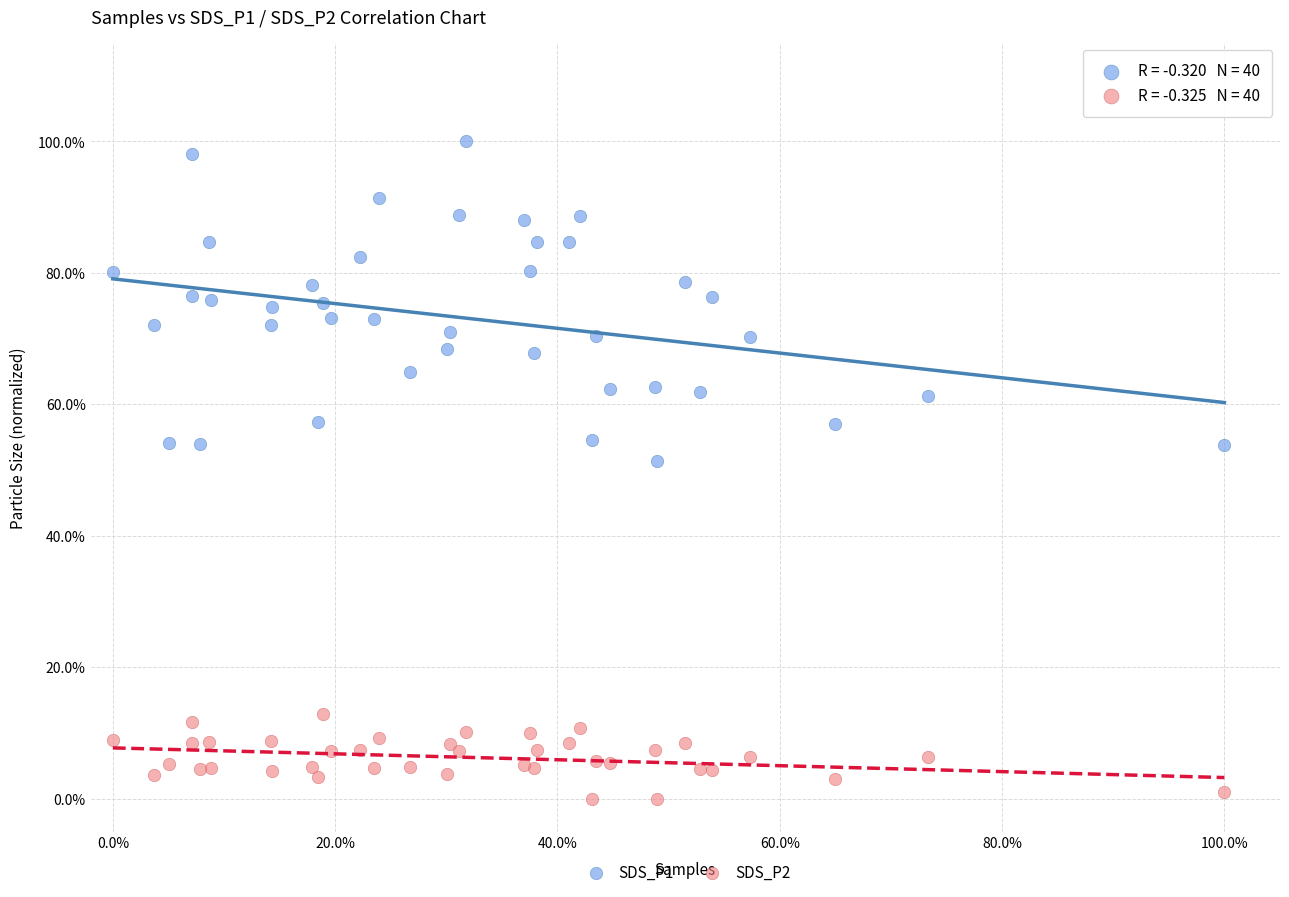

Which series reaches the maximum Y coordinate?

SDS_P1